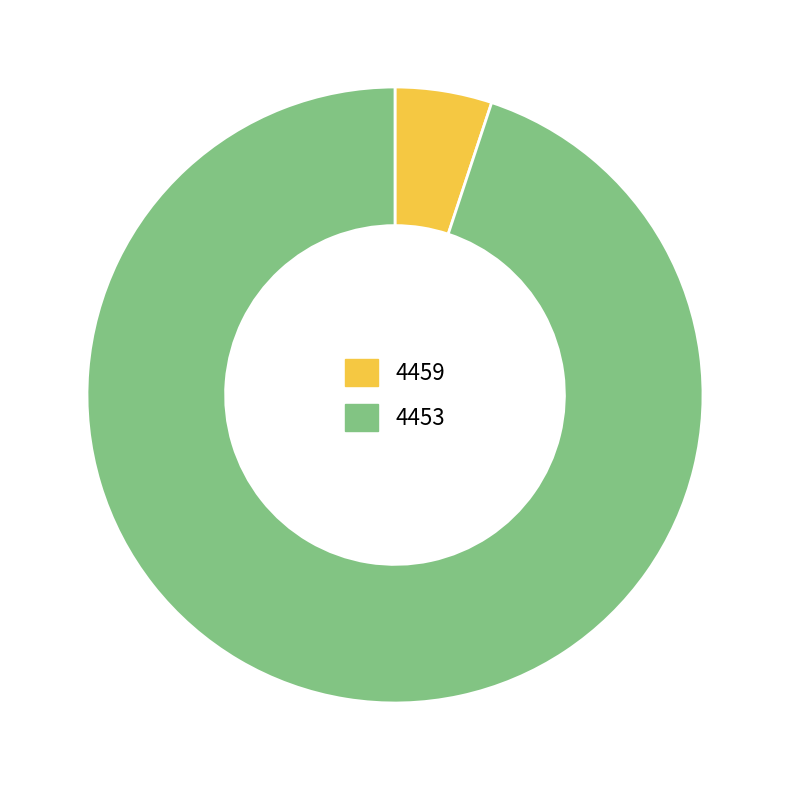

Is it true that 4453 is 99% of the pie?

False